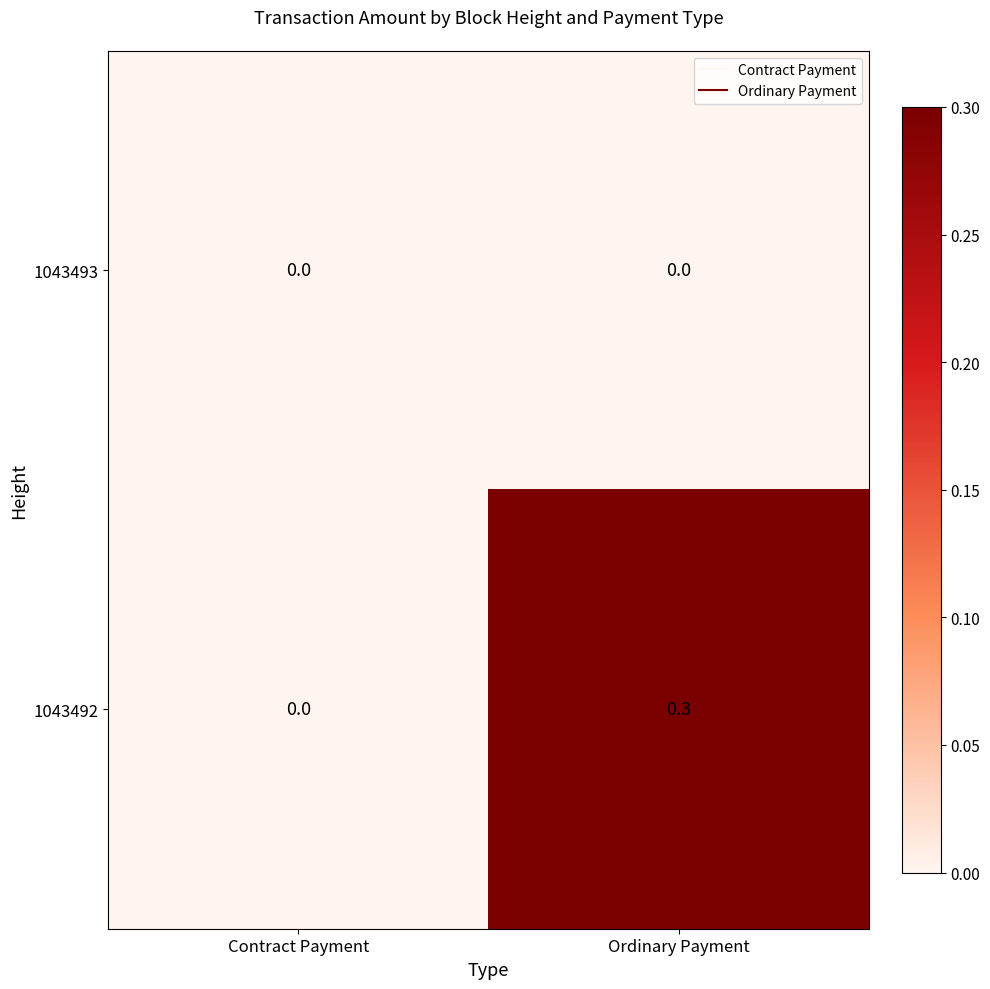

At which category is the sum across all series the highest?

Ordinary Payment